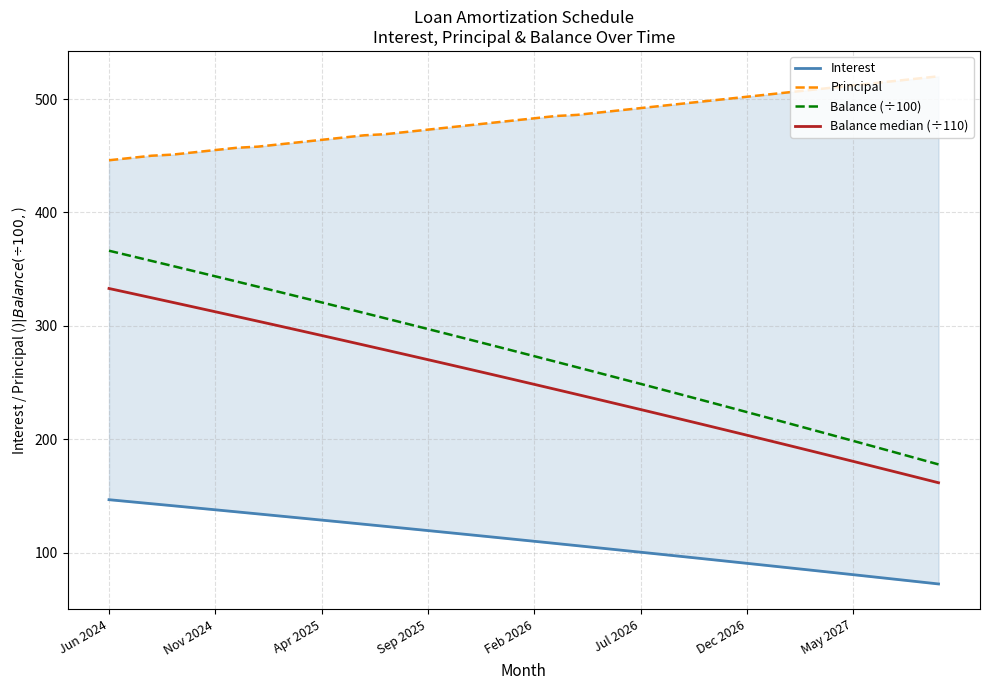

The Balance (÷100) series shows 198.5 at May 2027. True or false?

True